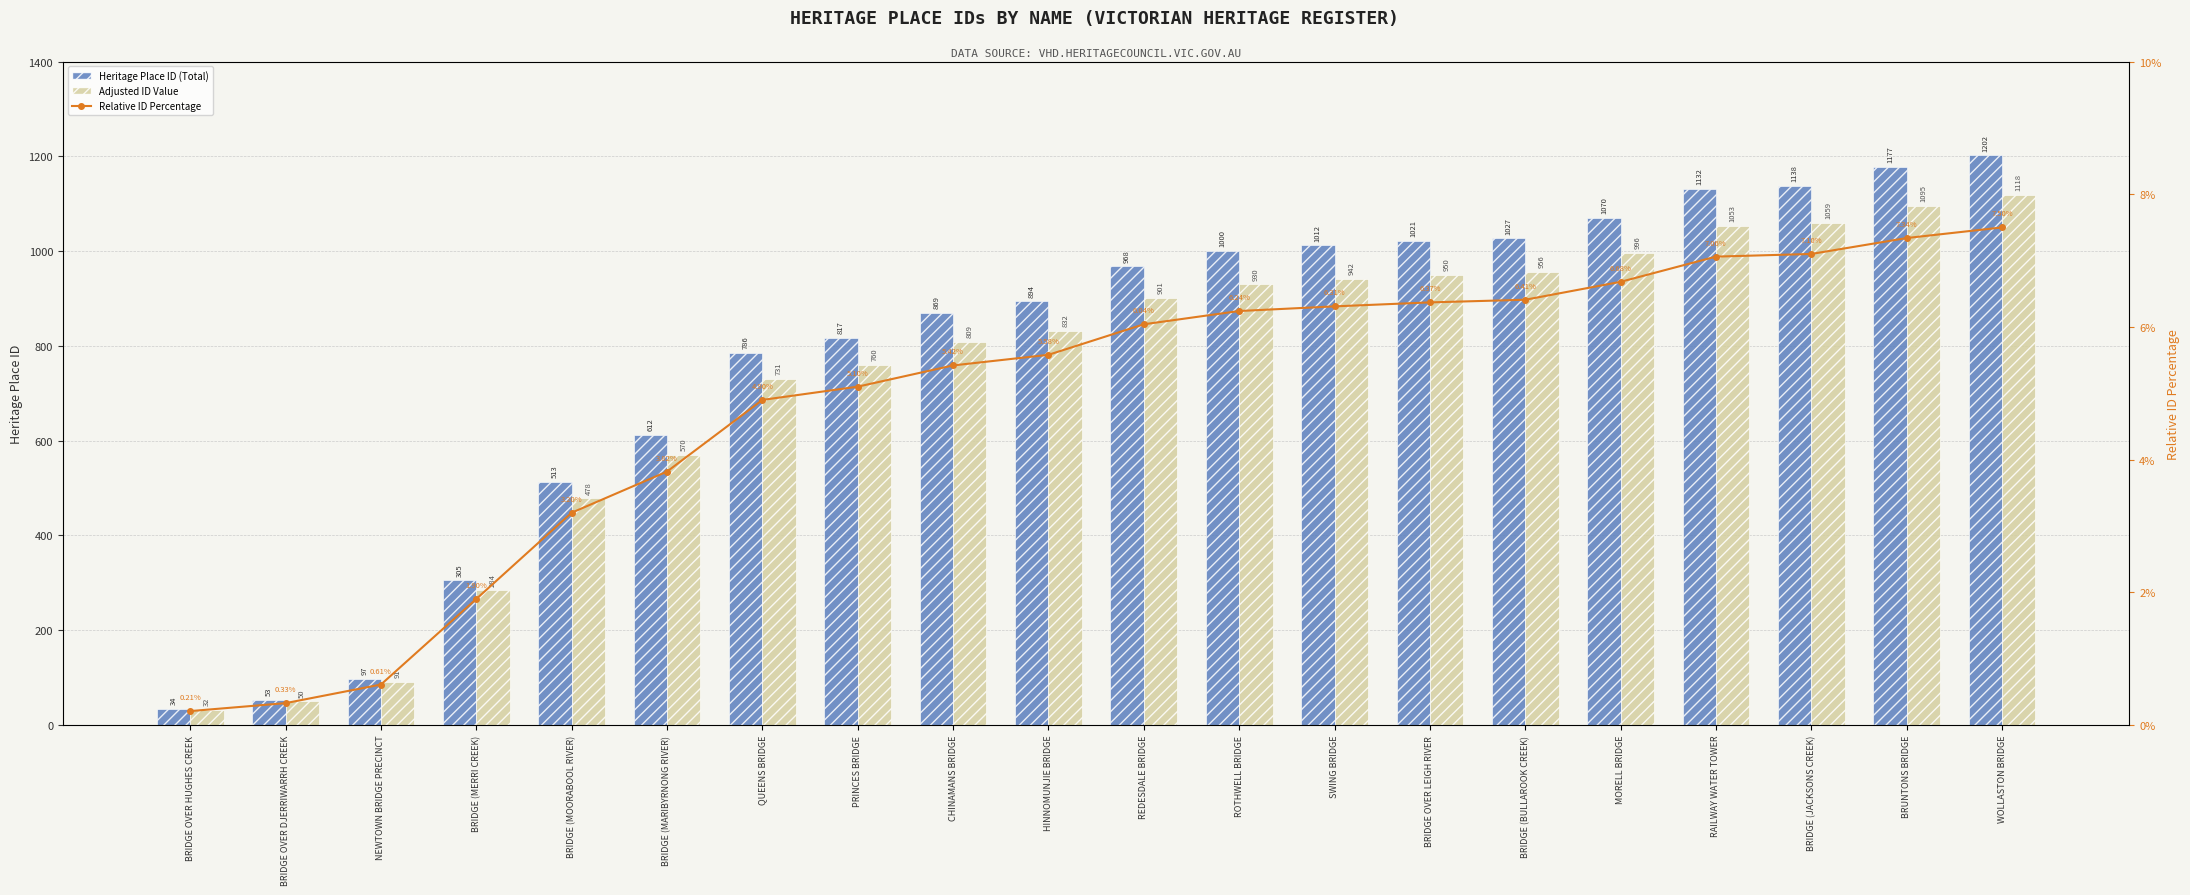

Where does the Heritage Place ID (Total) series first go above 968?

ROTHWELL BRIDGE